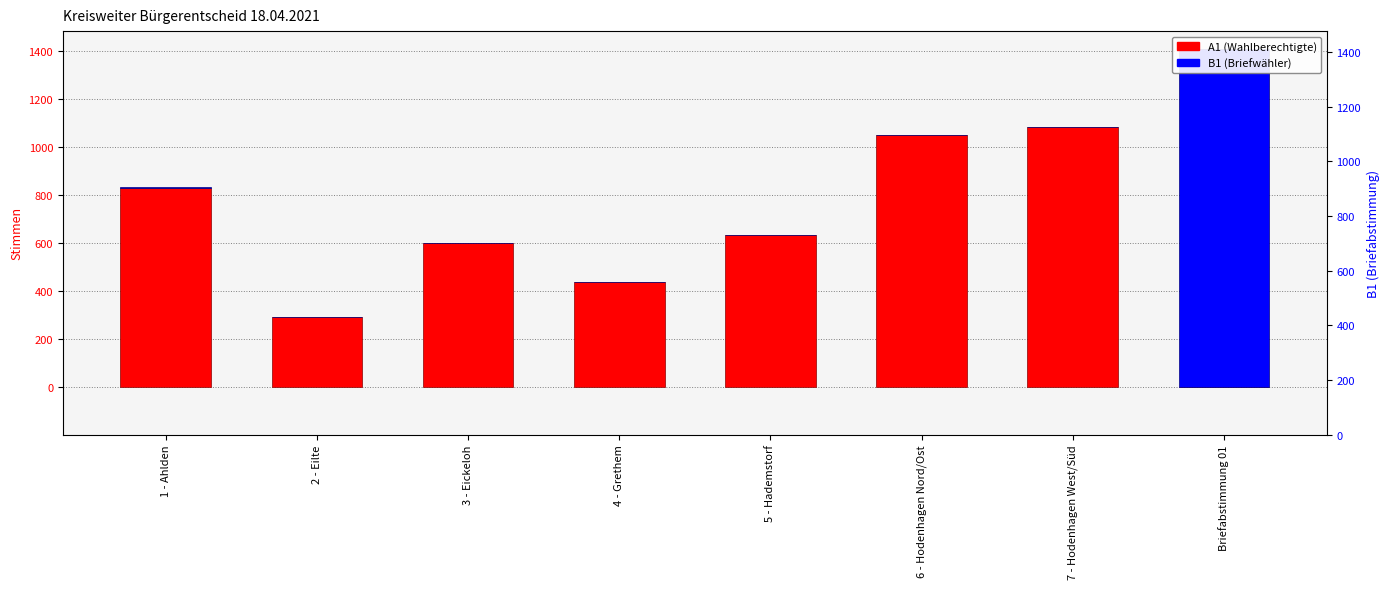

Reading left to right, transcribe all the data shown in this chart.

A1 (Wahlberechtigte Innen): 831	294	599	438	634	1049	1082	0
B1 (Briefwähler Innen): 1	0	0	0	0	0	0	1406